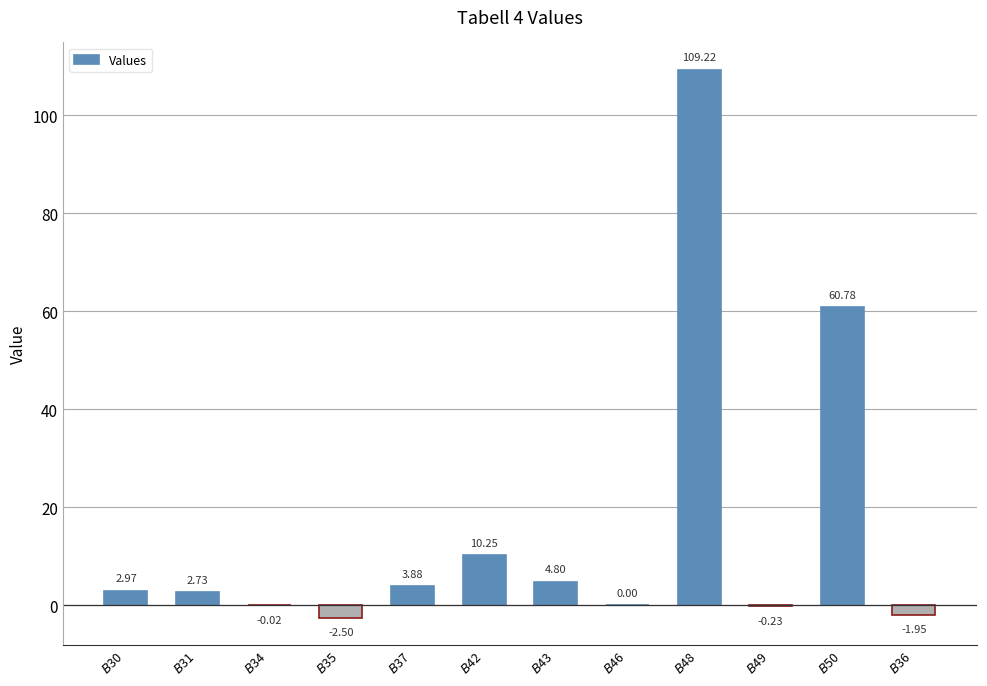

What is the sum of all values?

189.9